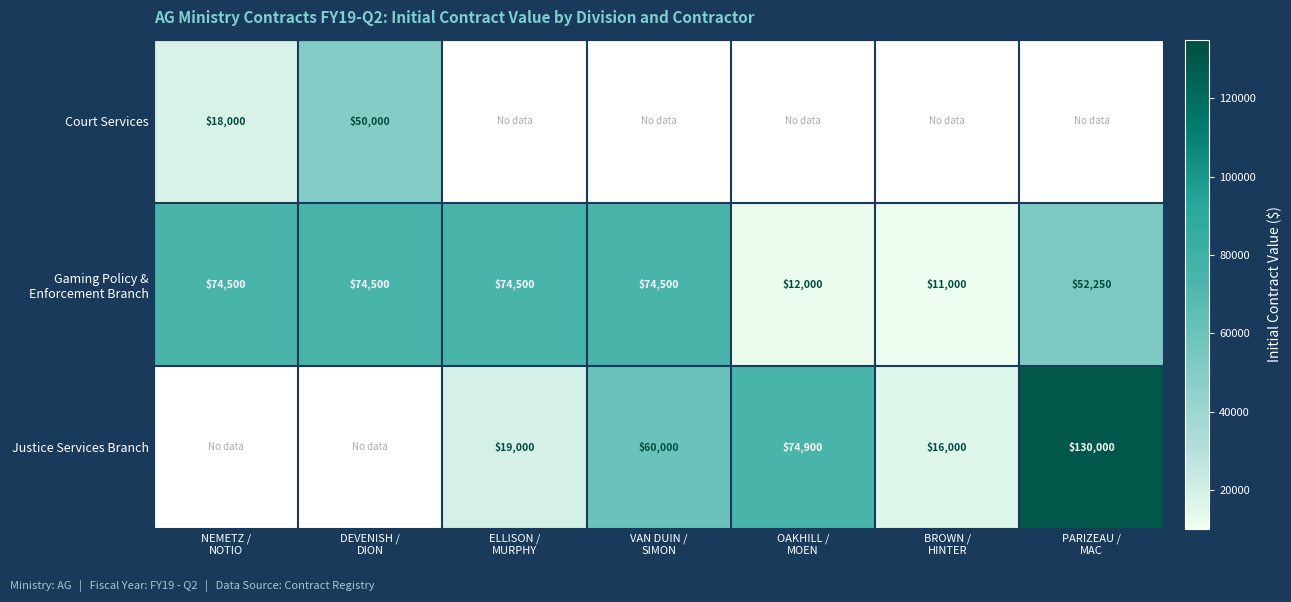

How many positive values does the Court Services series have?

2